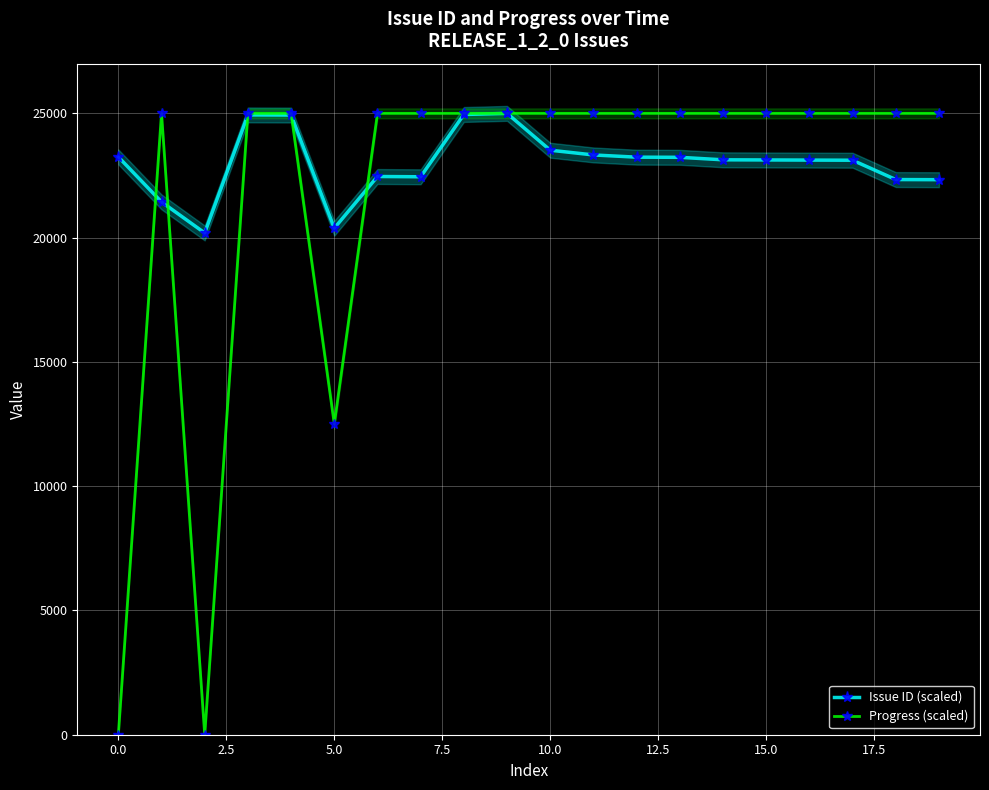

What is the maximum value for Progress (scaled)?

25000.0